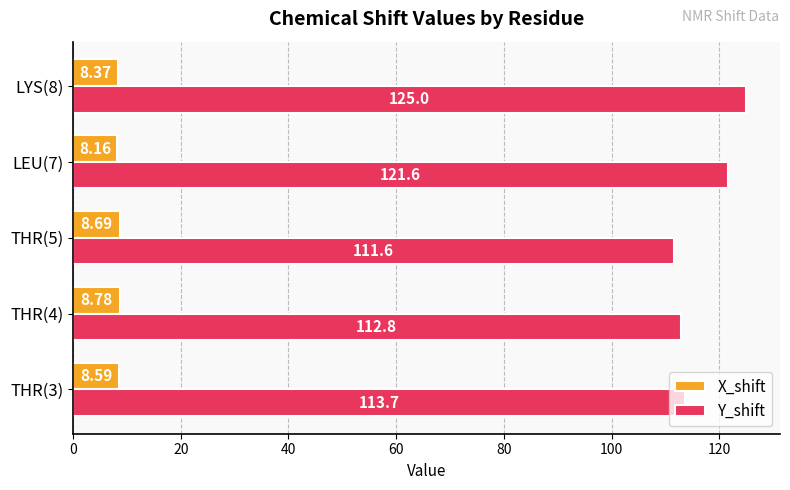

Rank the series by their maximum value, from highest to lowest.

Y_shift, X_shift